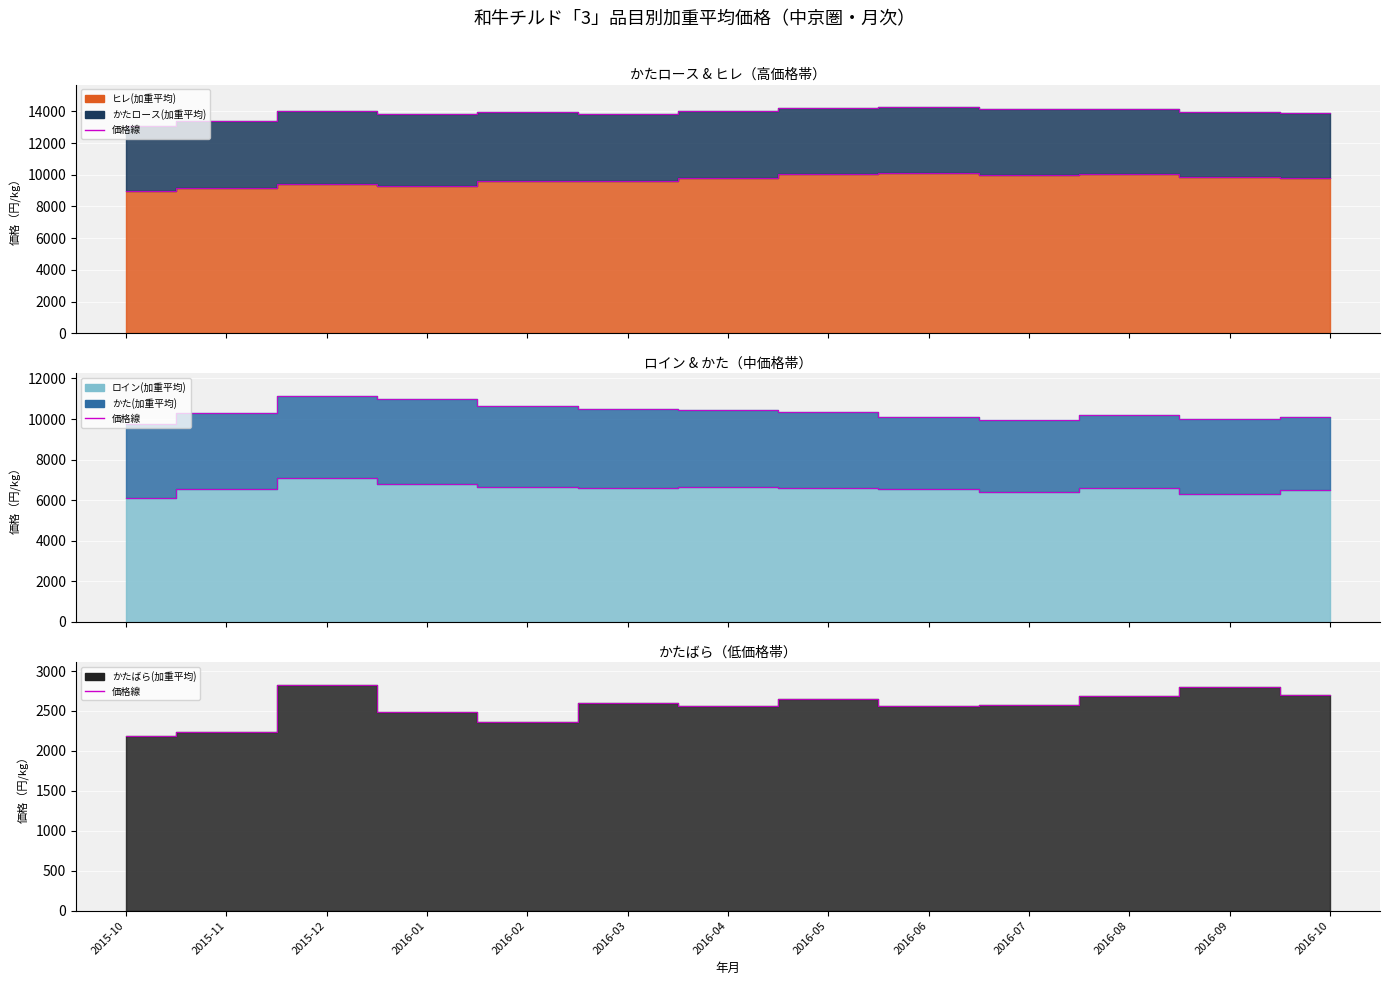

Between 2016-10 and 2016-07, which is larger?

2016-10